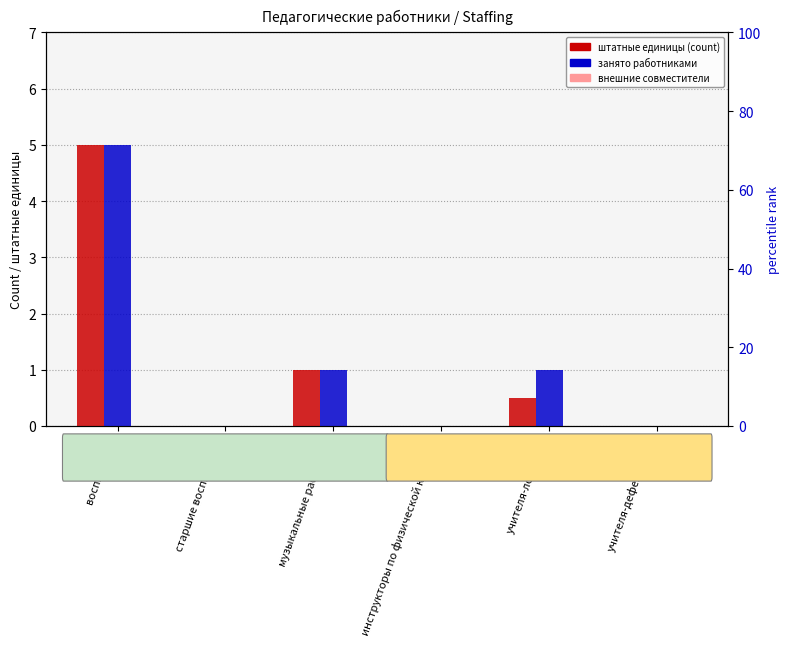

Rank the categories by штатные единицы value from lowest to highest.

старшие воспитатели, инструкторы по физической культуре, учителя-дефектологи, учителя-логопеды, музыкальные работники, воспитатели